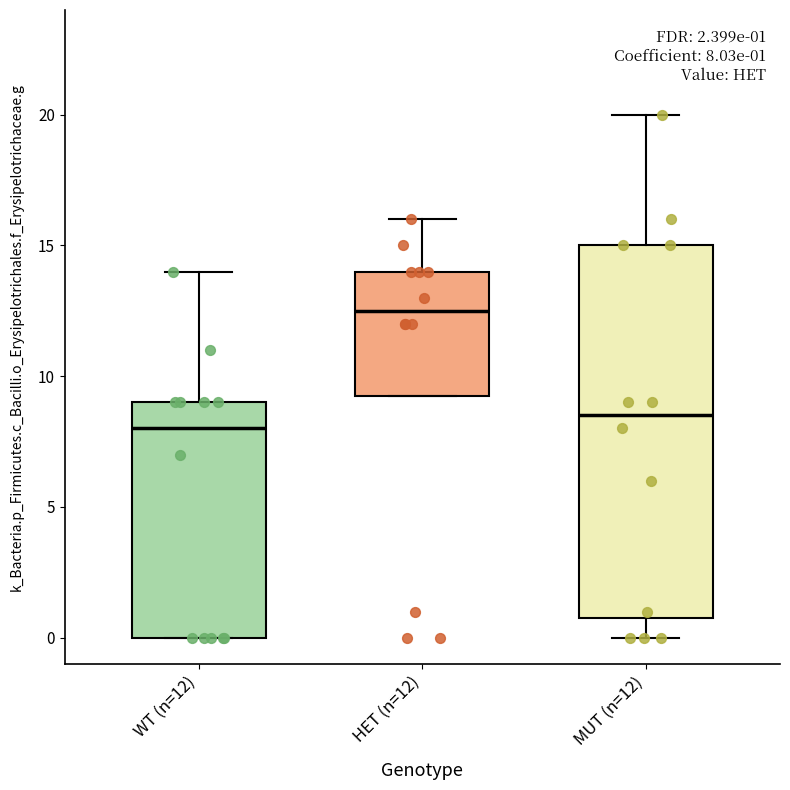

Which box has the lowest median line?

WT (n=12)